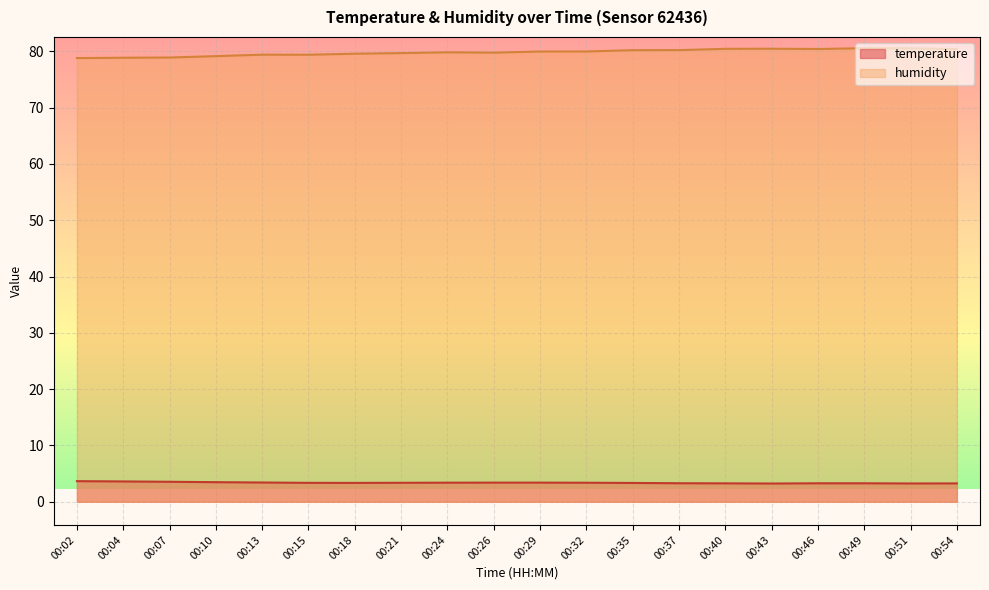

At which category does humidity reach its first local peak?

00:13